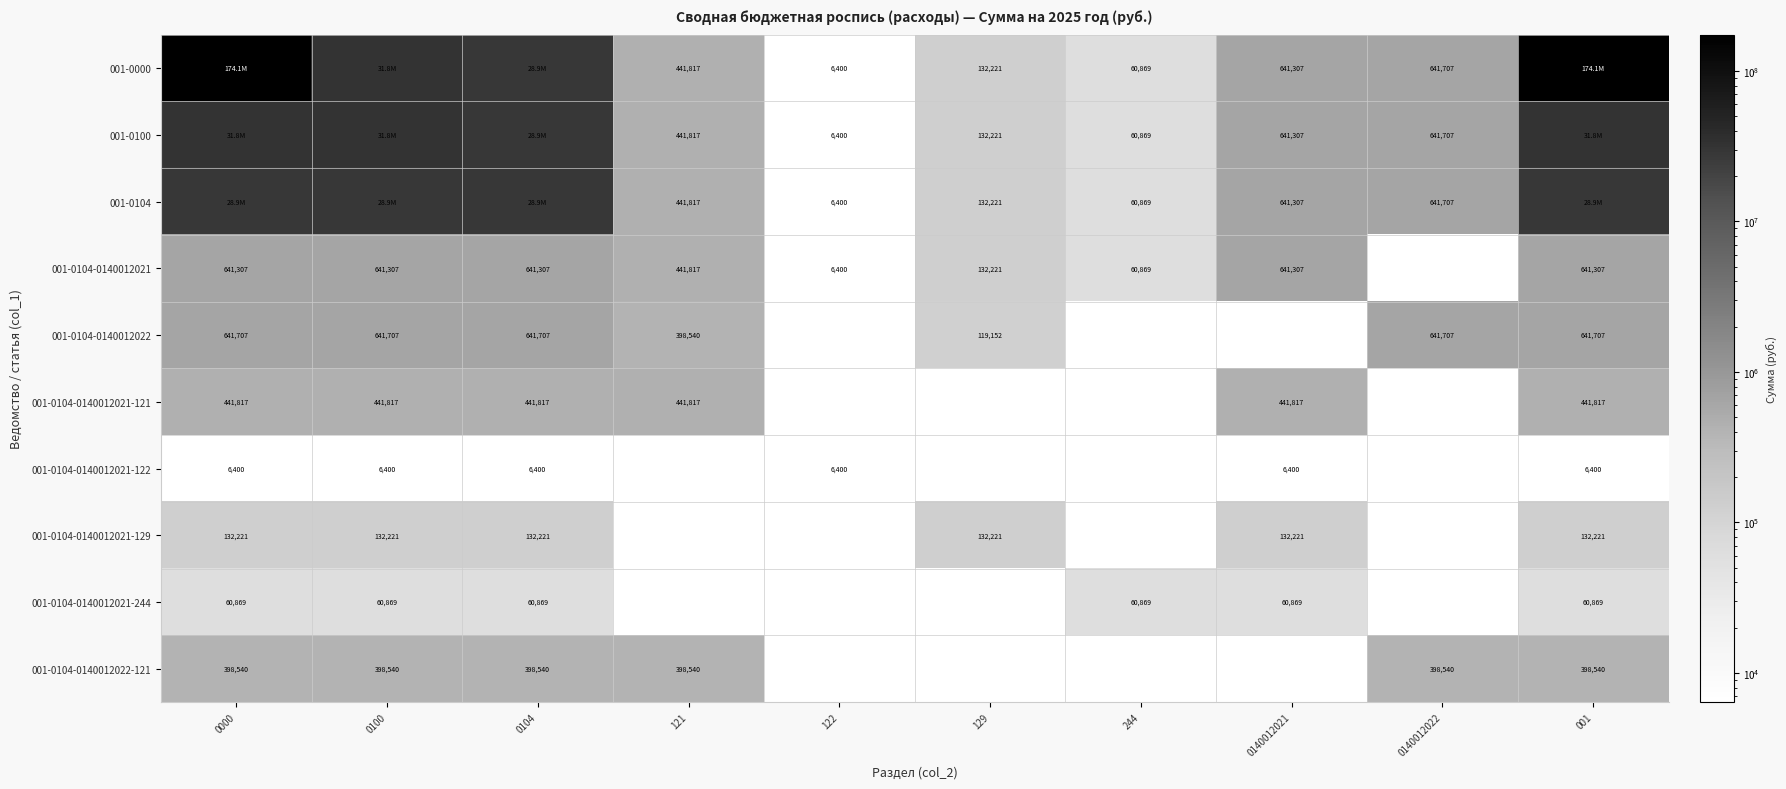

Is the value of 001-0104-0140012021 at 0100 greater than the value of 001-0104-0140012022 at 001?

No